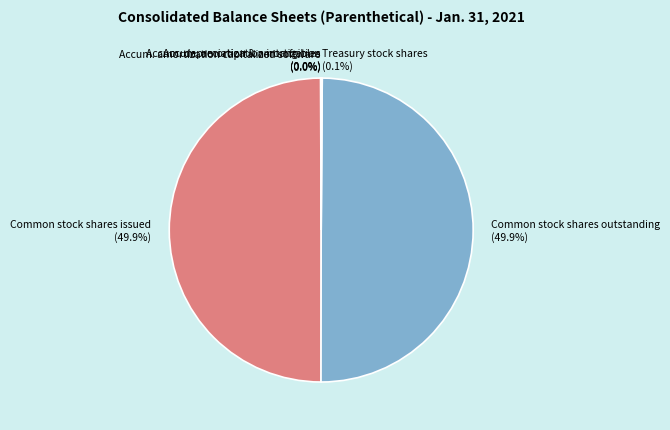

How much of the chart is everything except Common stock shares issued?

50.1%